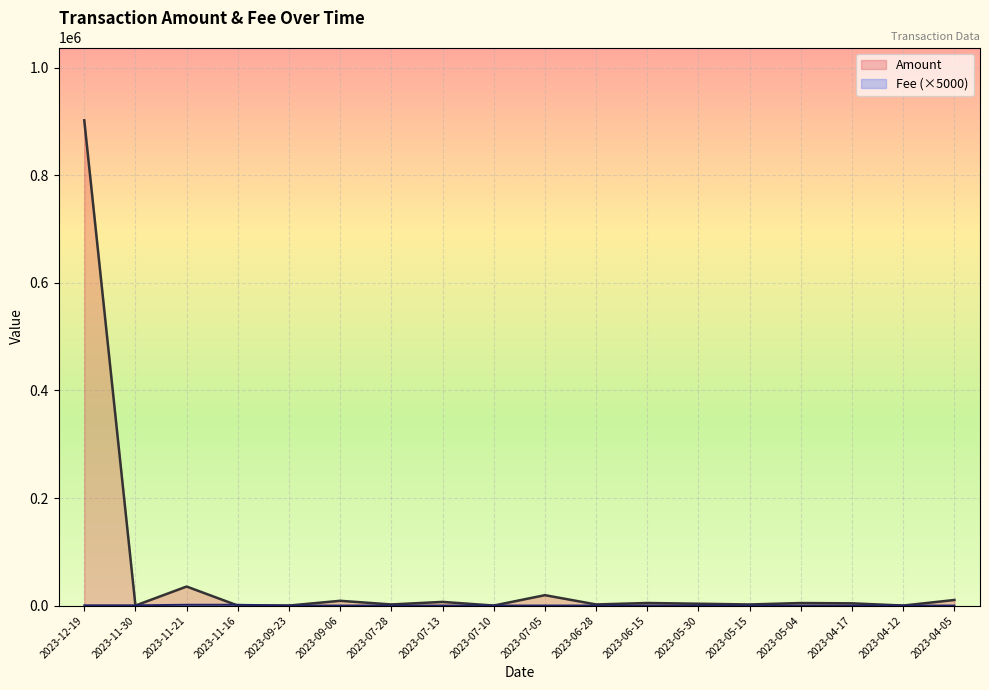

What is the sum of all Amount values?

1006324.1